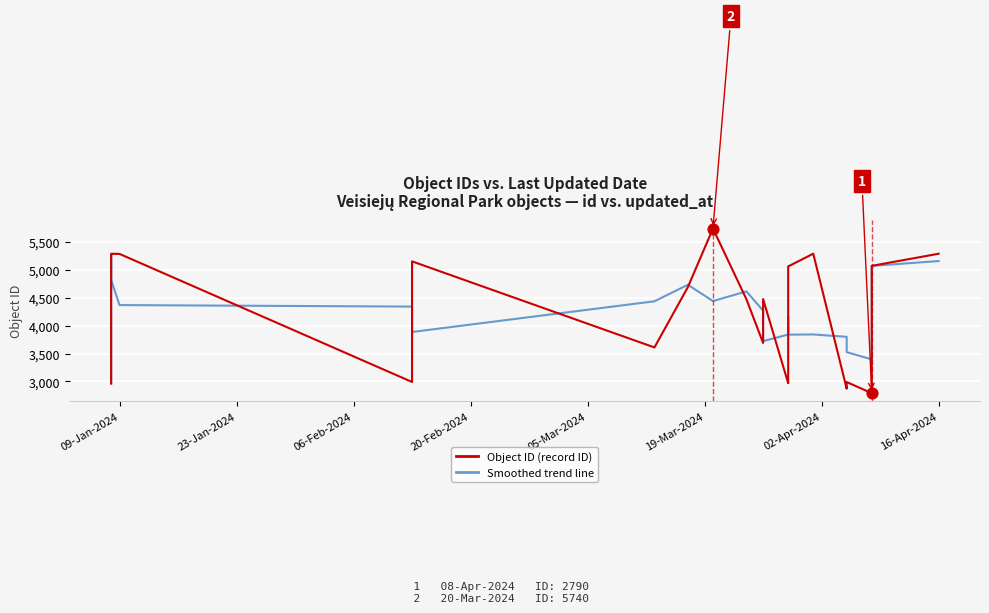

Is the value of Object ID (record ID) at 9 greater than the value of Smoothed trend at 15?

No